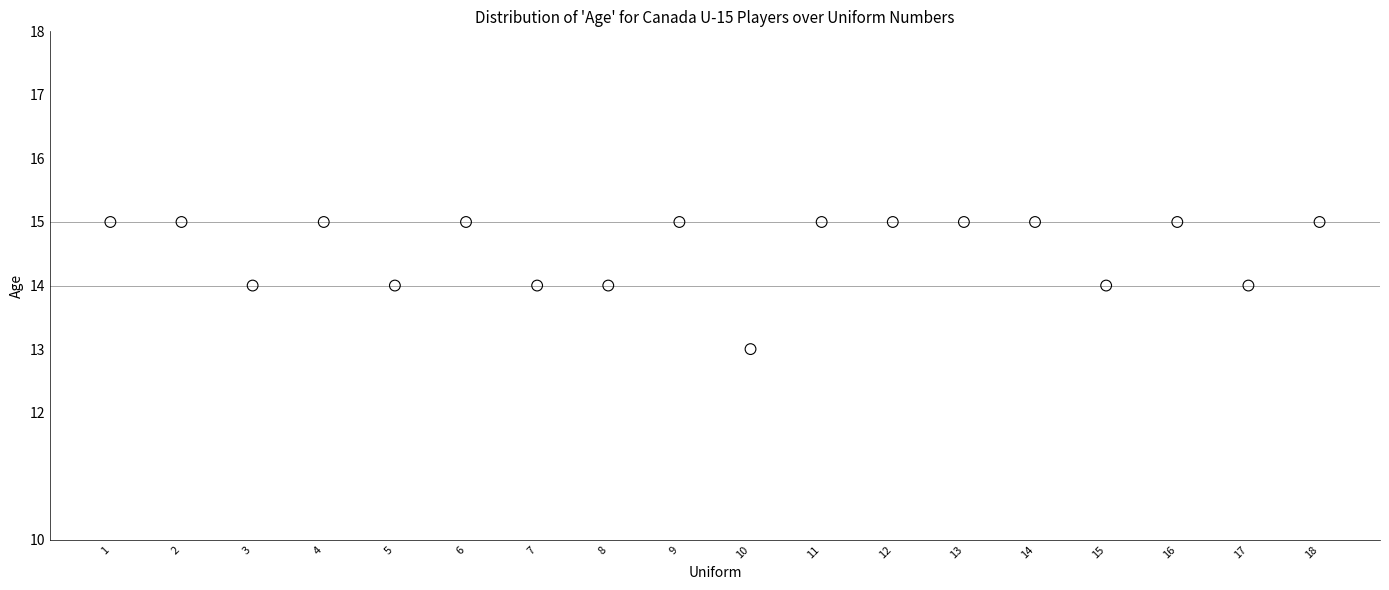

What is the range of X values (max minus min)?

17